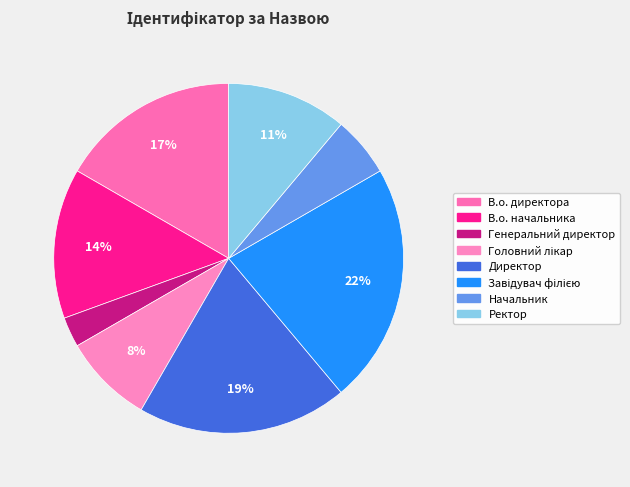

To the nearest percent, what is the difference between the largest and smallest slice percentages?

19%